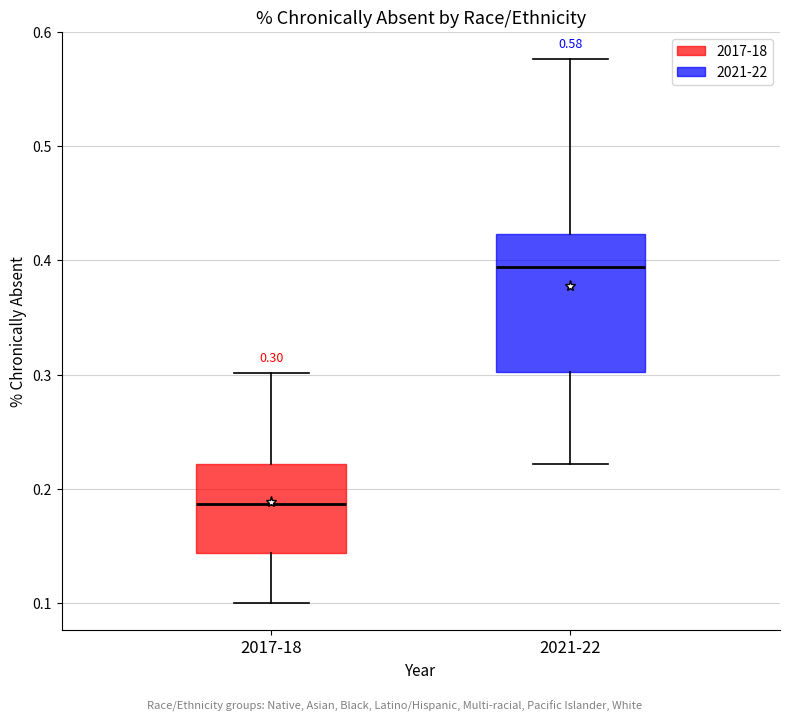

Which box has the highest median line?

2021-22